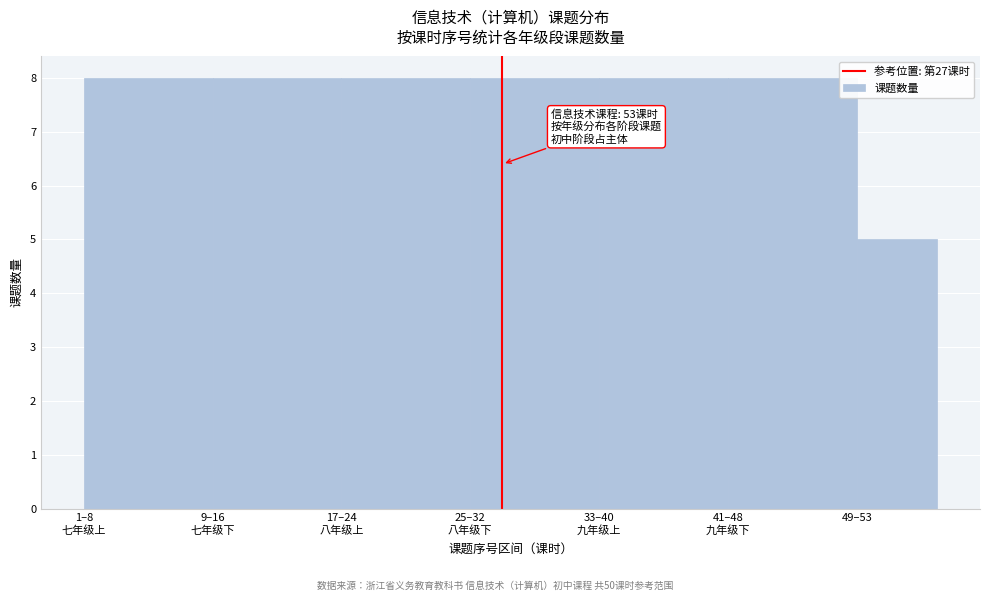

Reading left to right, extract all data points from this chart.

8	8	8	8	8	8	5